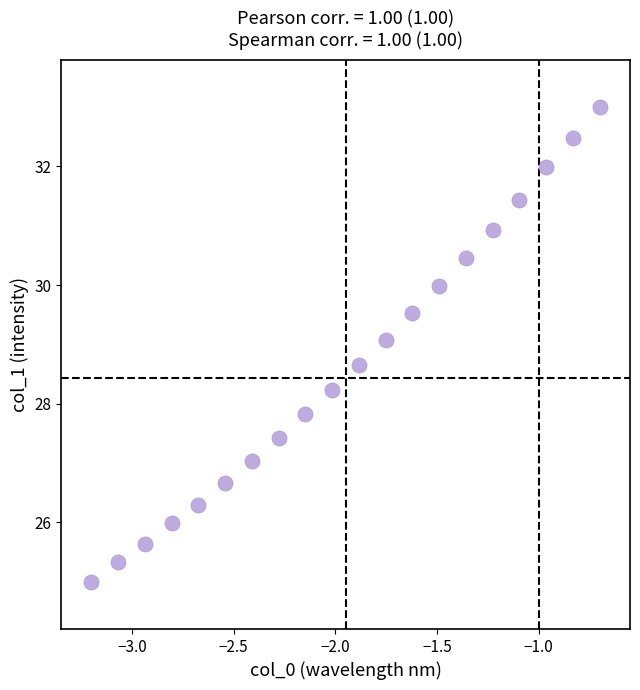

What is the range of X values (max minus min)?

2.5